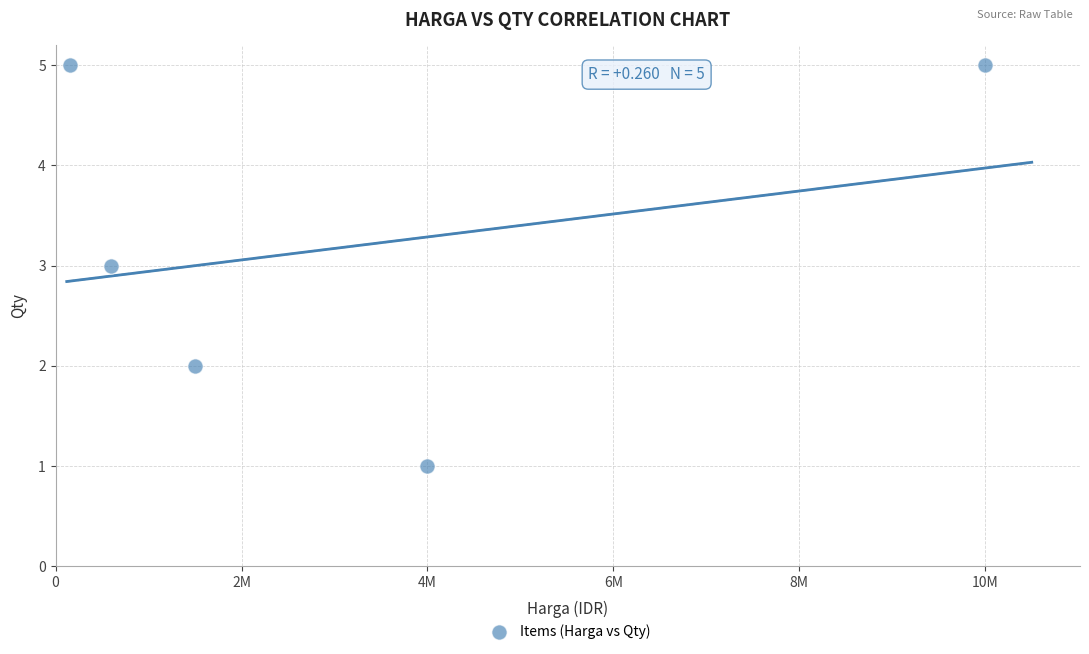

What is the average X value?

3250000